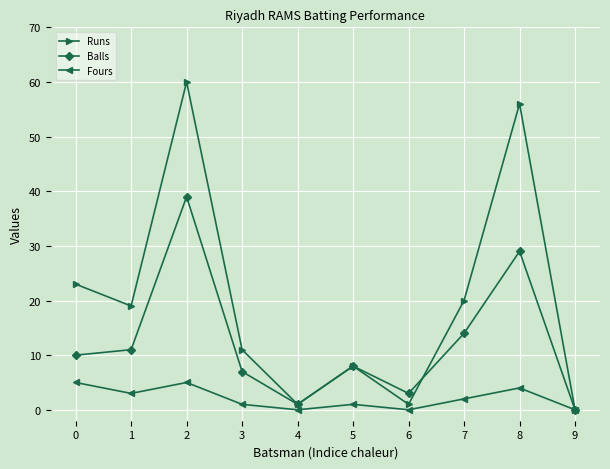

Reading left to right, extract all data points from this chart.

Runs: 0=23	1=19	2=60	3=11	4=1	5=8	6=1	7=20	8=56	9=0
Balls: 0=10	1=11	2=39	3=7	4=1	5=8	6=3	7=14	8=29	9=0
Fours: 0=5	1=3	2=5	3=1	4=0	5=1	6=0	7=2	8=4	9=0